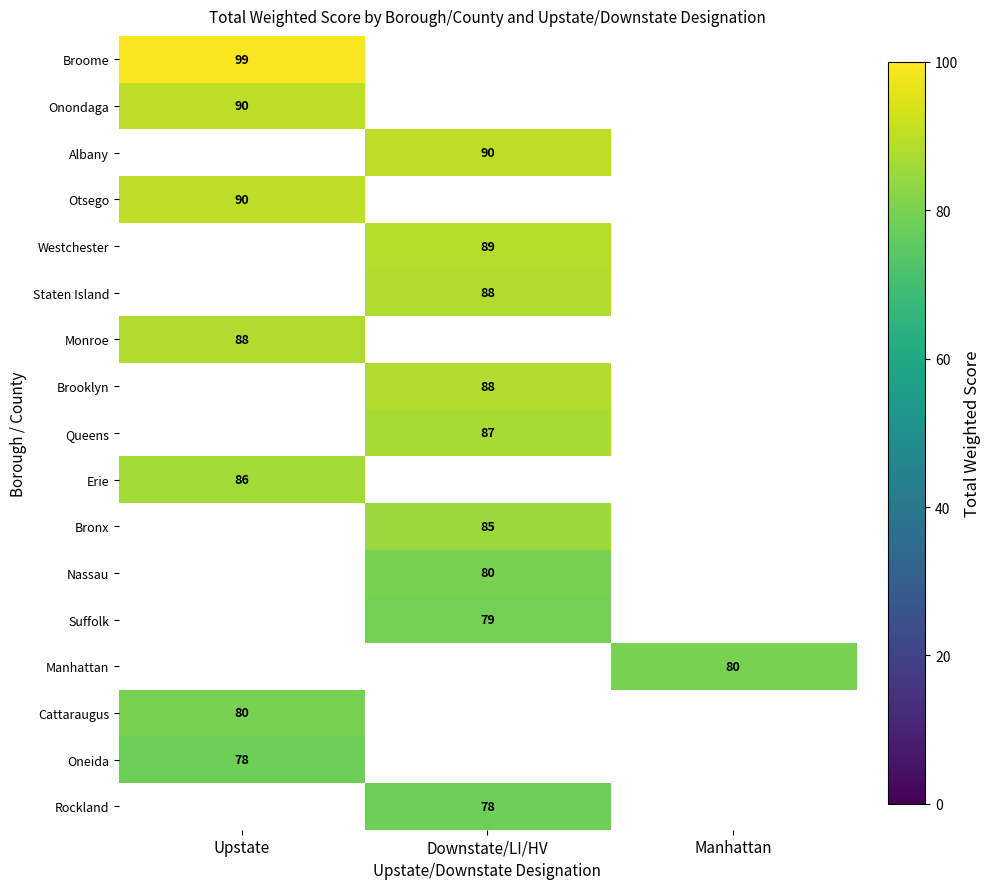

How many series are shown in this chart?

17